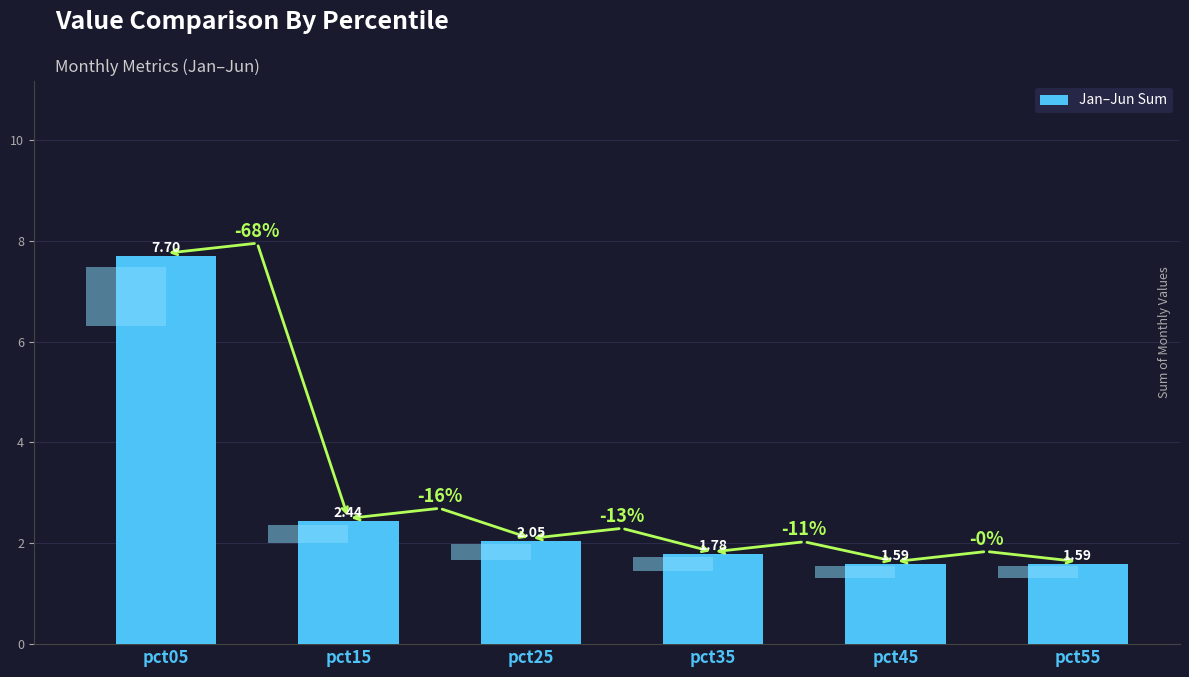

Which has a higher value, pct45 or pct15?

pct15